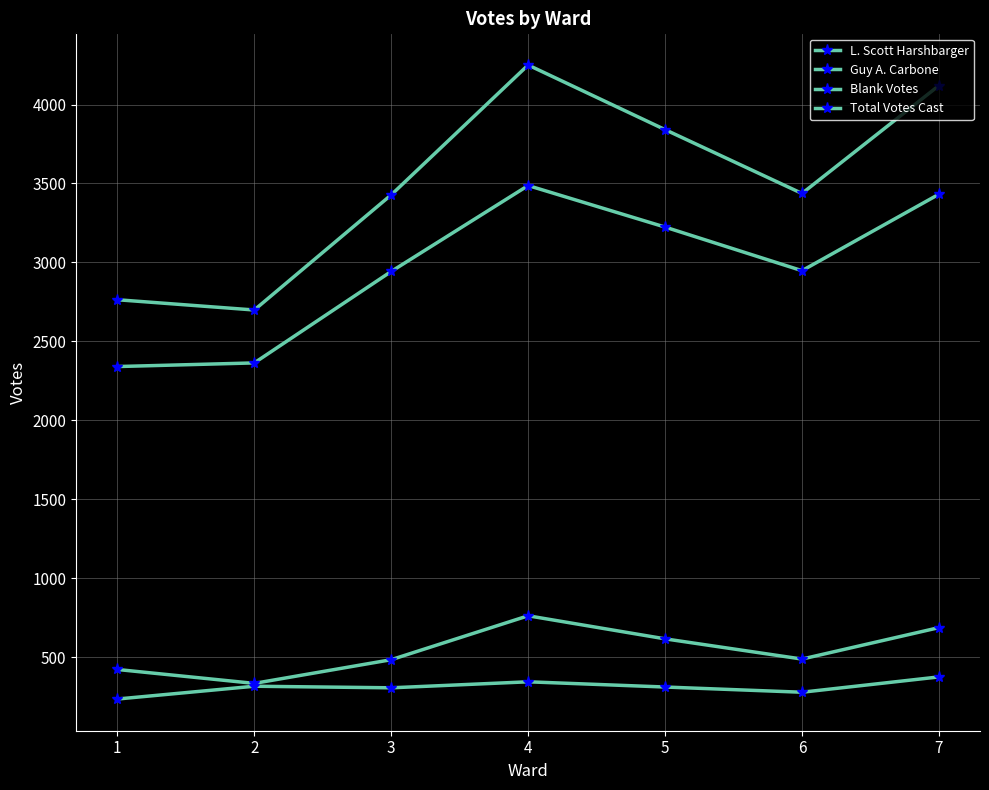

Which category has the lowest value in the L. Scott Harshbarger series?

1